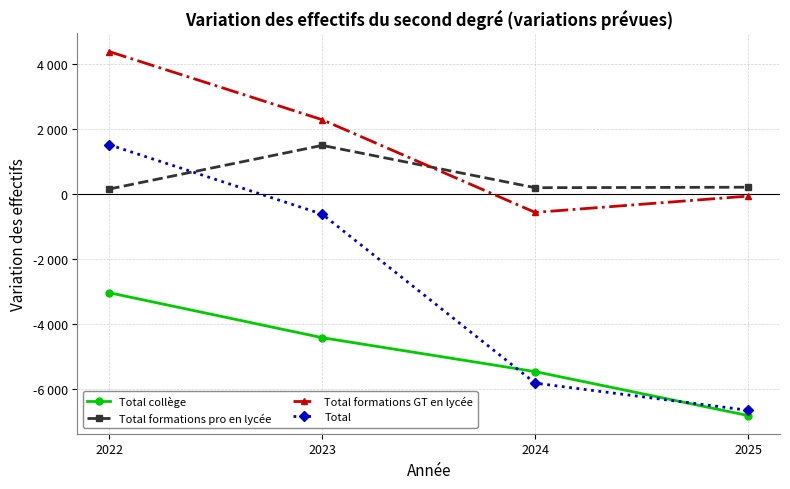

What is the maximum value for Total formations GT en lycée?

4389